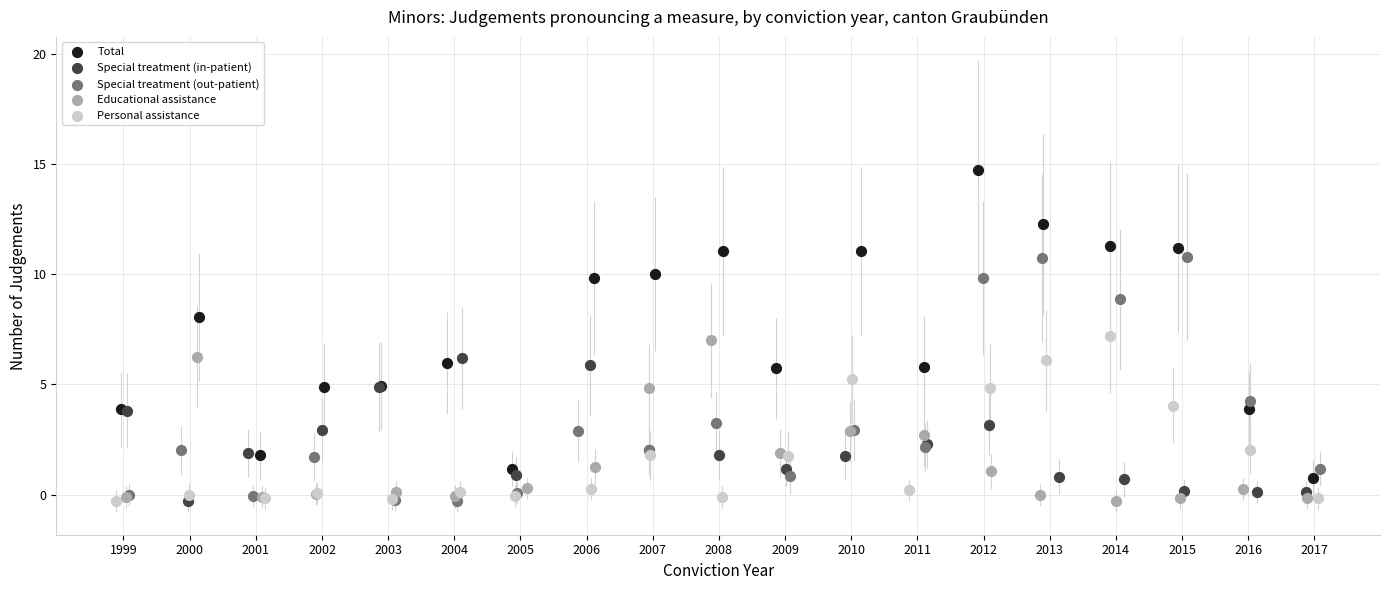

Which series reaches the maximum Y coordinate?

Total